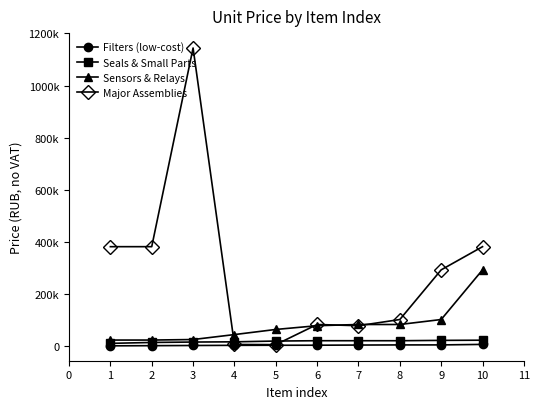

Where is the first local minimum for Major Assemblies?

5